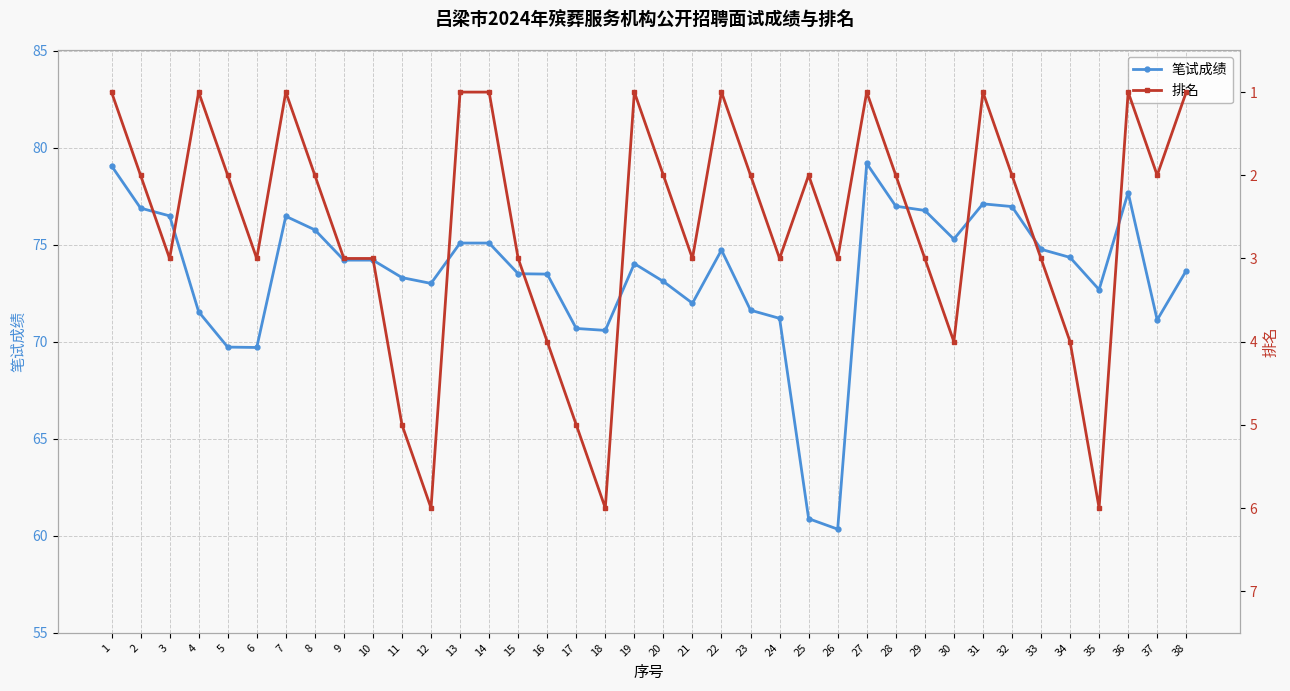

At which label is 笔试成绩 closest to 69?

6